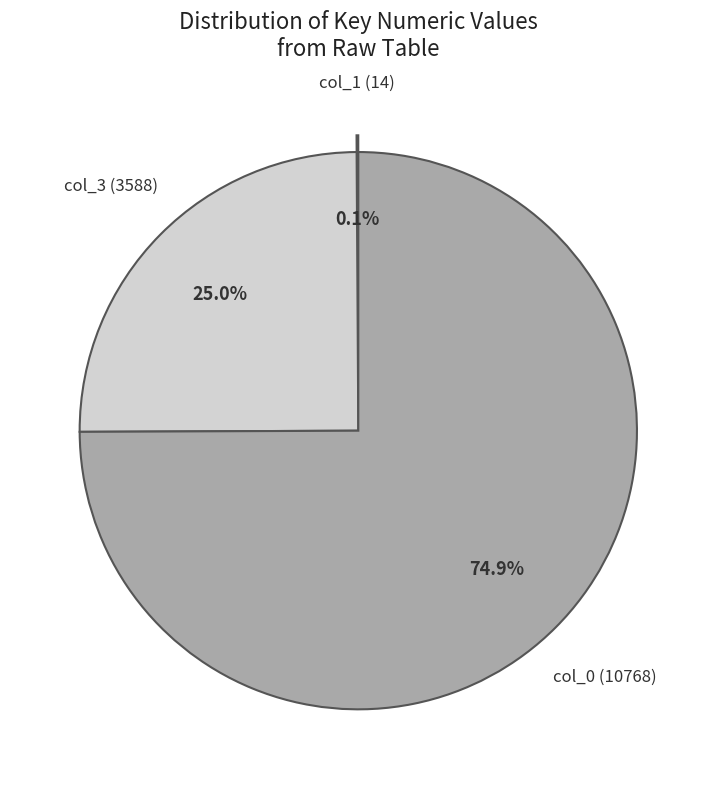

What is the largest slice in the pie chart?

col_0 (10768)